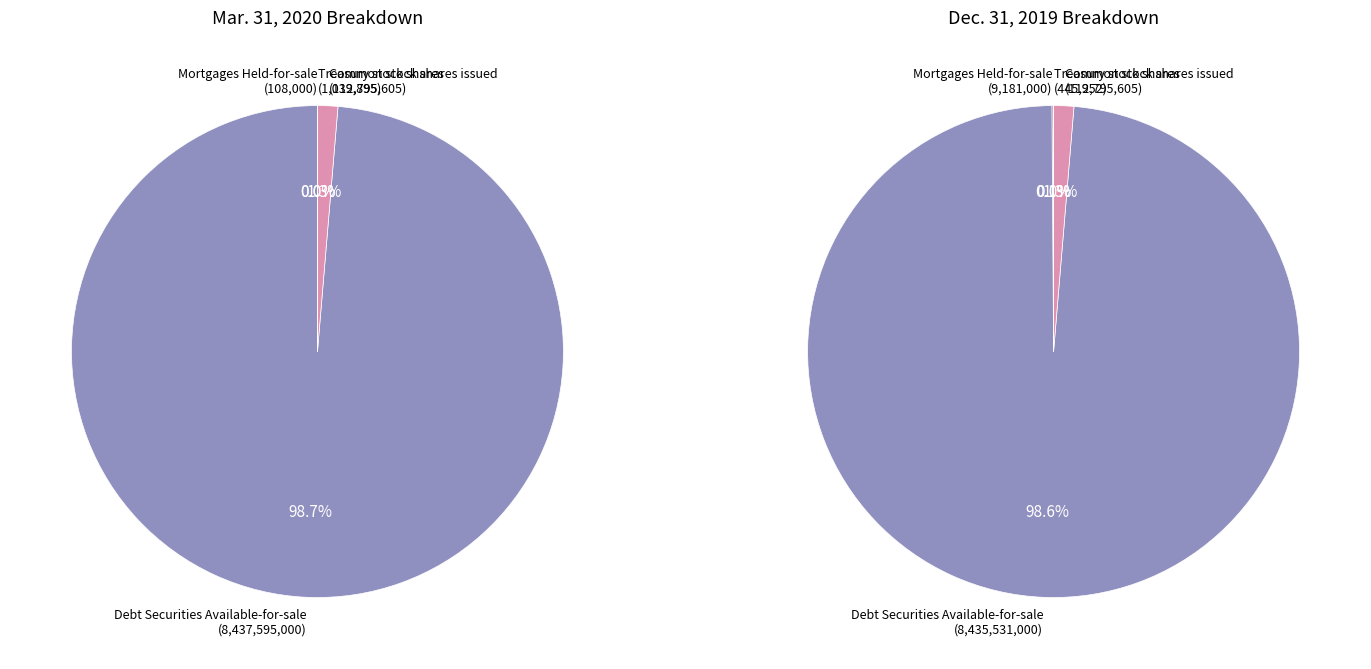

How many slices are in this pie chart?

4